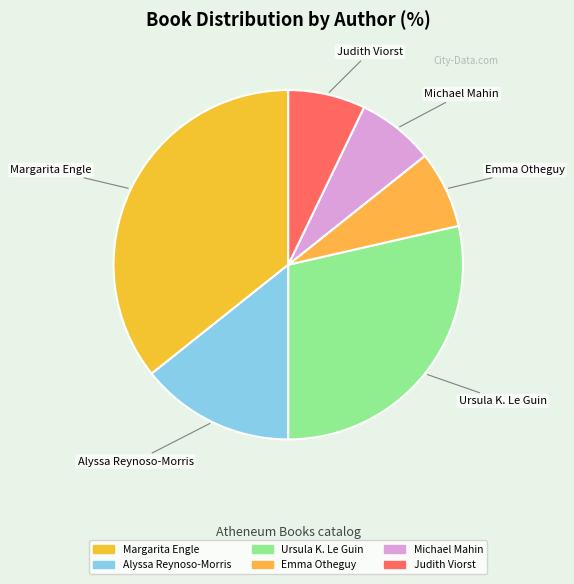

Is there a majority slice in this chart?

No